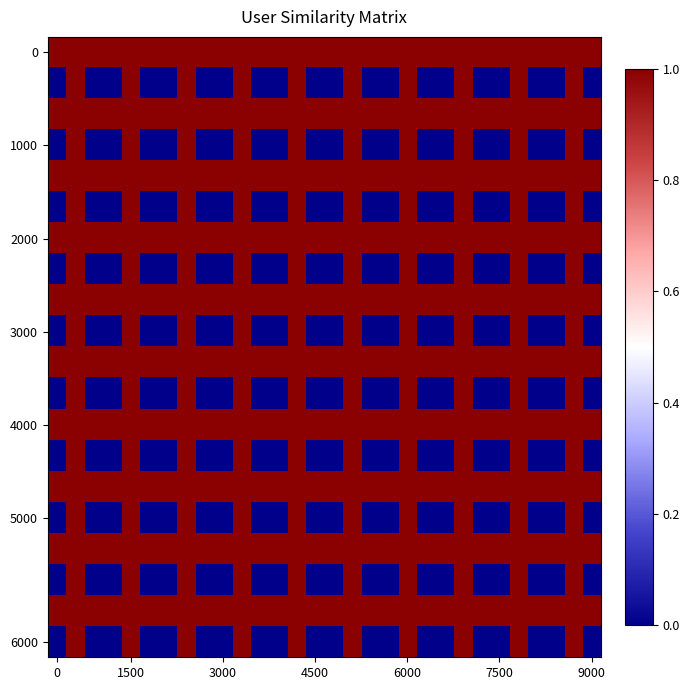

Count the number of data series in this chart.

20